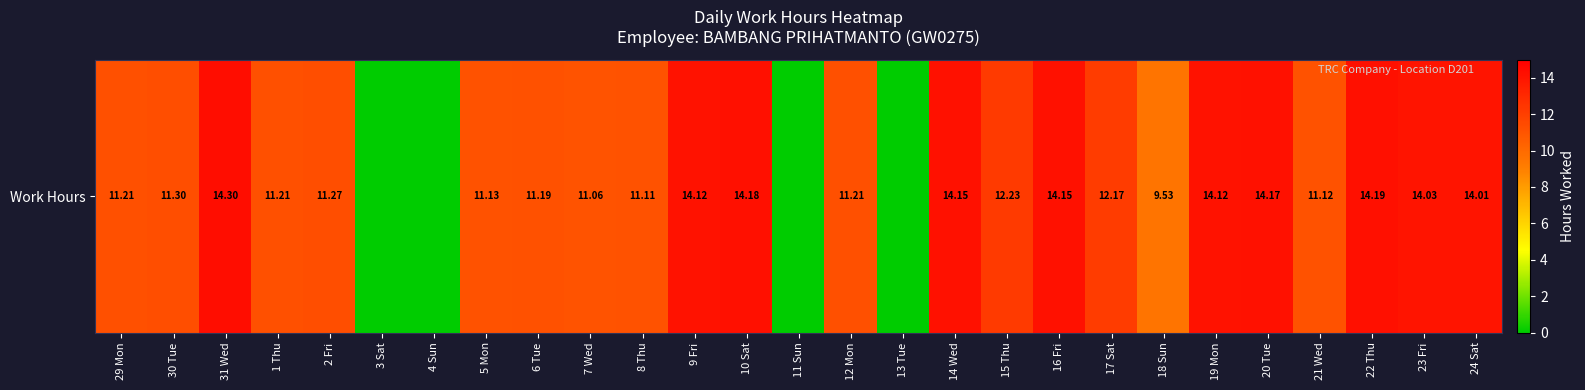

Reading left to right, what are all the values shown in this chart?

11.2	11.3	14.3	11.2	11.3	0.0	0.0	11.1	11.2	11.1	11.1	14.1	14.2	0.0	11.2	0.0	14.2	12.2	14.2	12.2	9.5	14.1	14.2	11.1	14.2	14.0	14.0